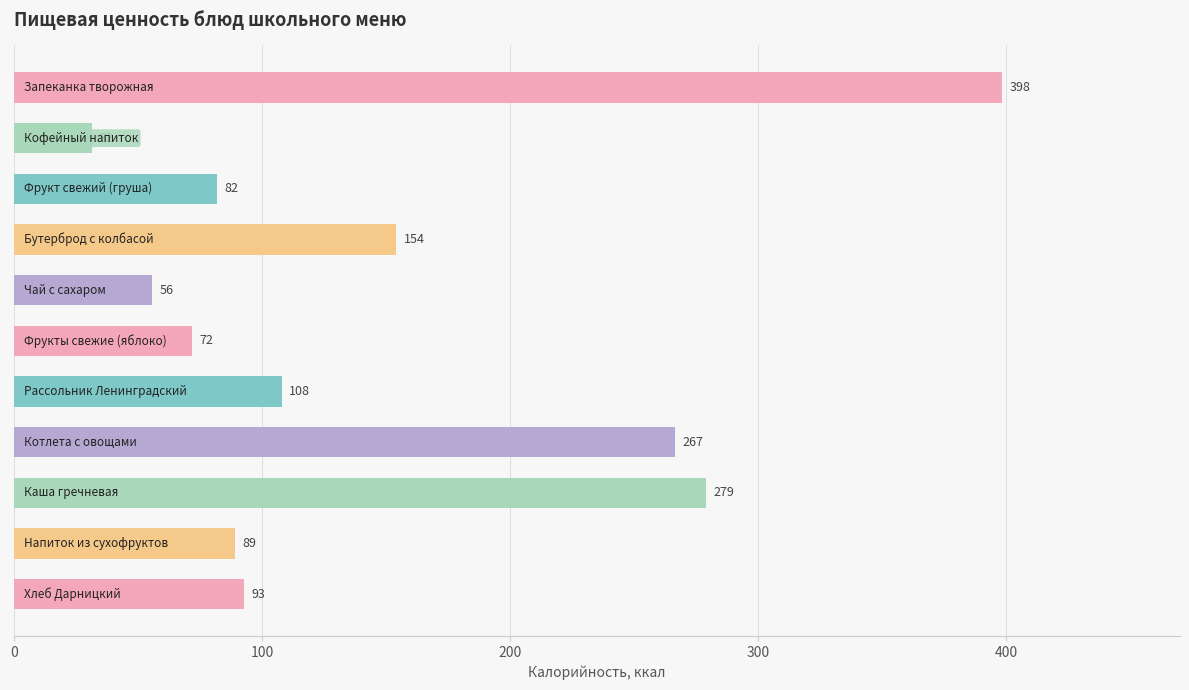

What is the value of the 8th bar from the top?

266.6